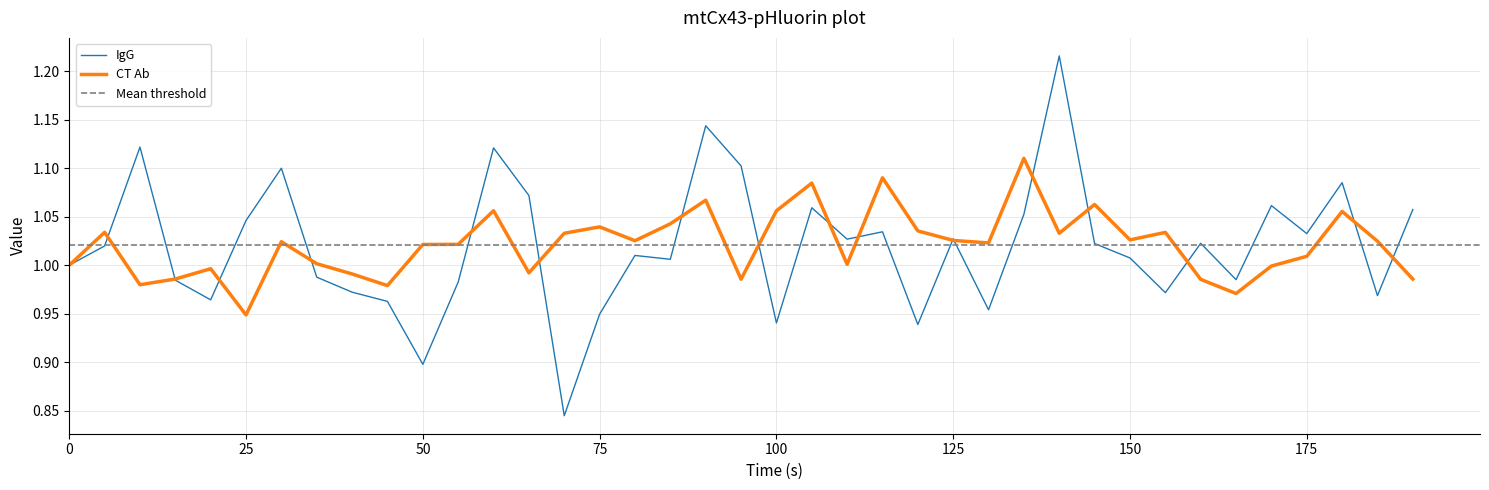

Rank the series at 12 from highest to lowest value.

IgG, CT Ab